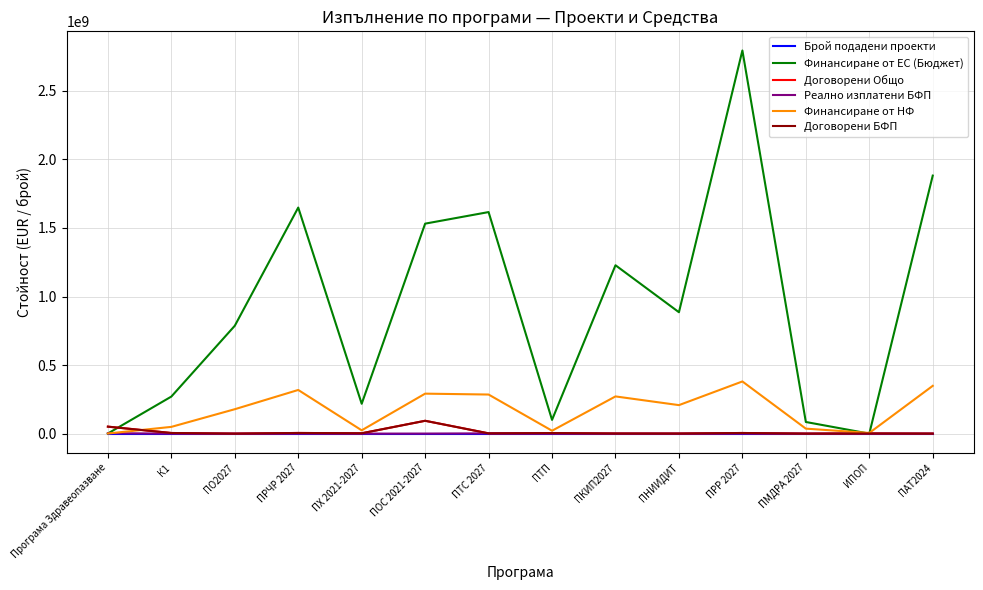

Which category has the highest value across all series?

ПРР 2027